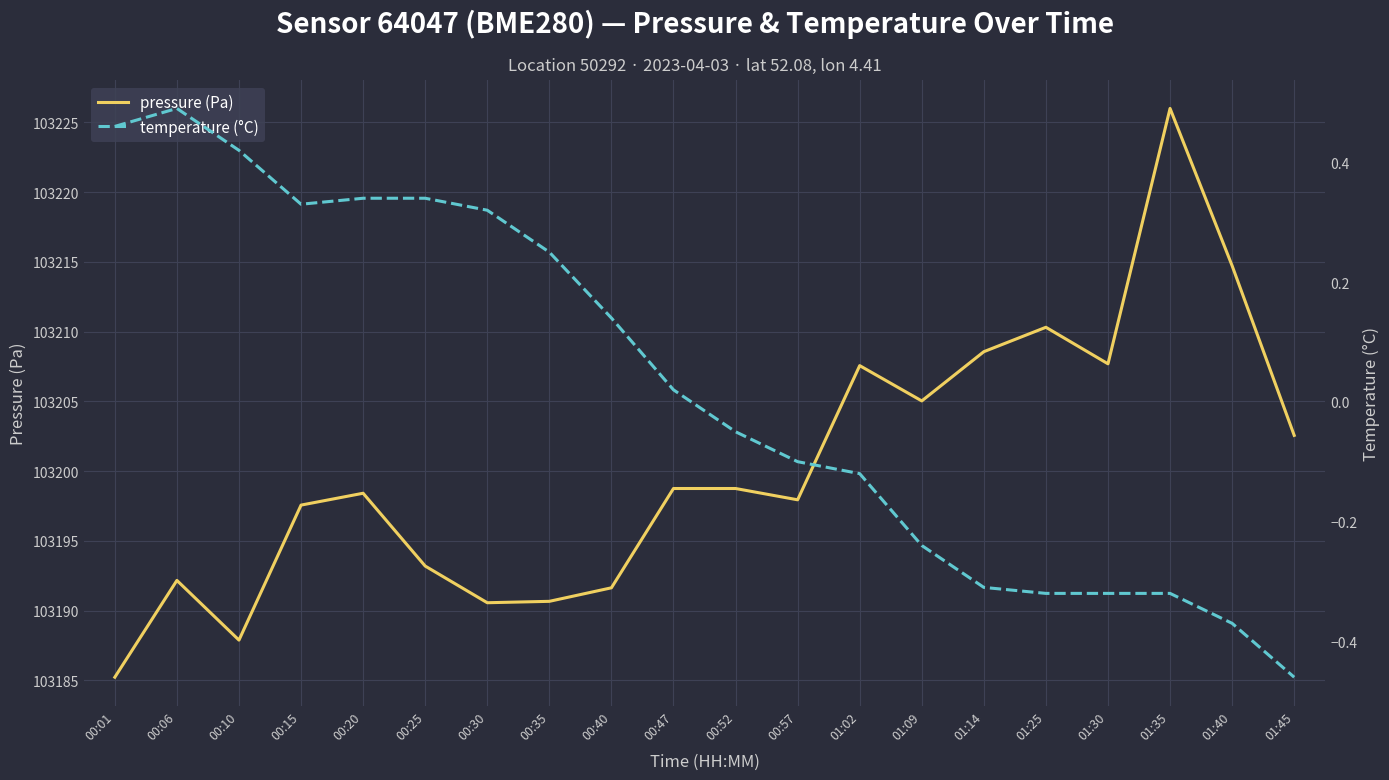

Which series changed the most between 00:06 and 01:09?

pressure (Pa)